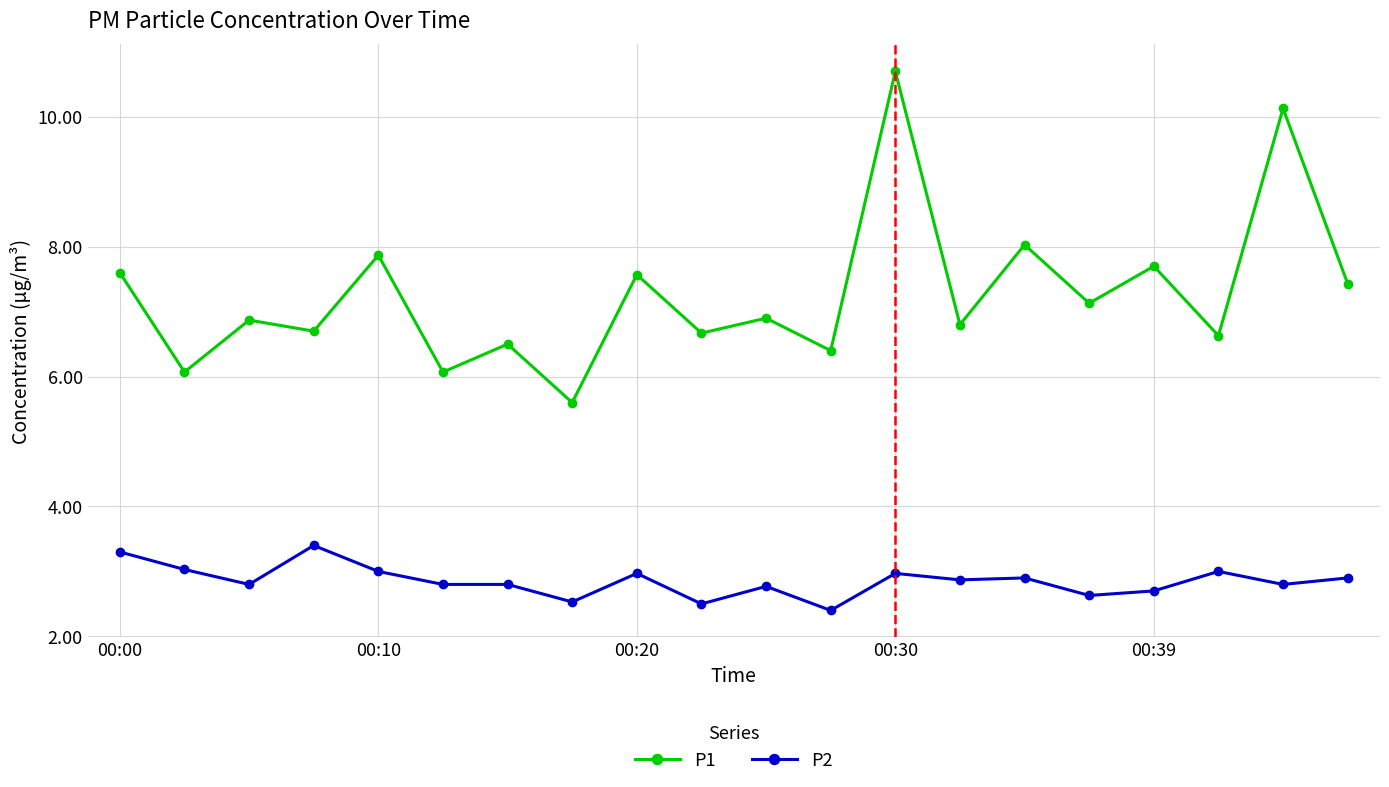

What is the value of the P2 point at the 20th from the left?

2.9